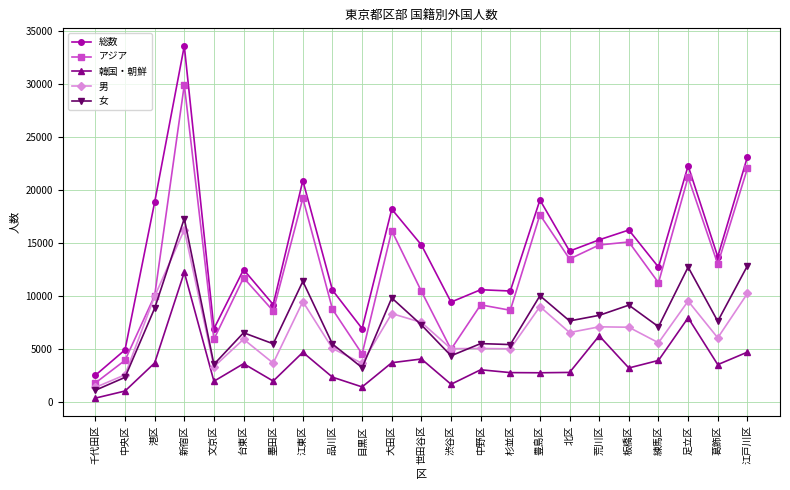

The アジア series shows 8768 at 品川区. True or false?

True